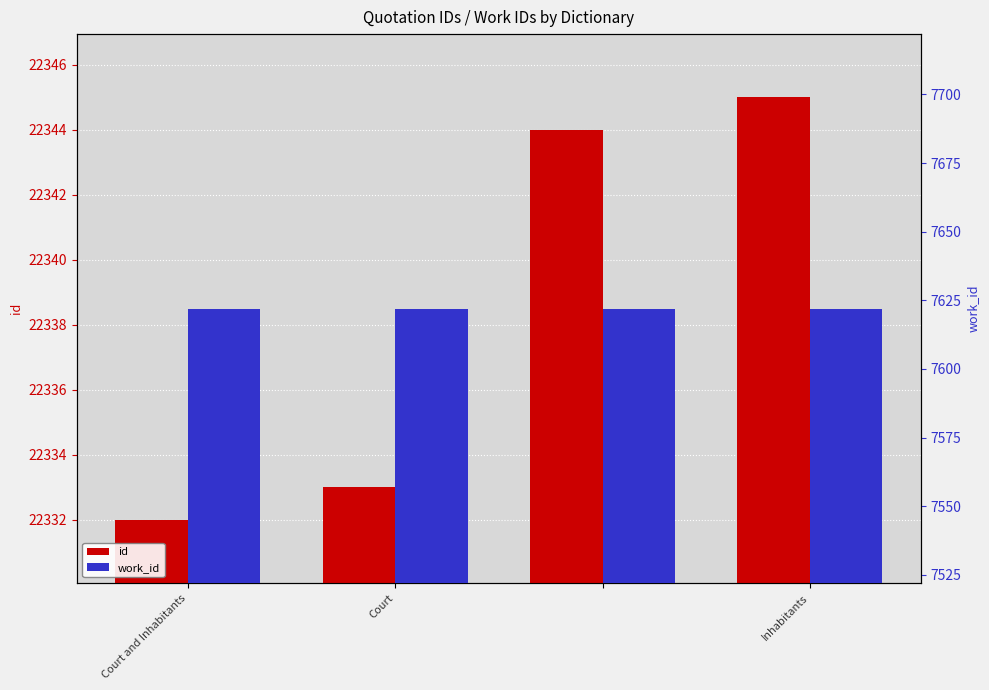

What is the average value of the work_id series?

7622